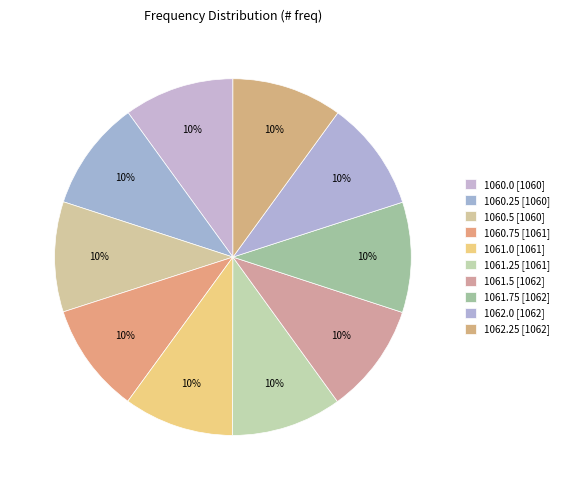

To the nearest percent, what is the average slice percentage?

10%